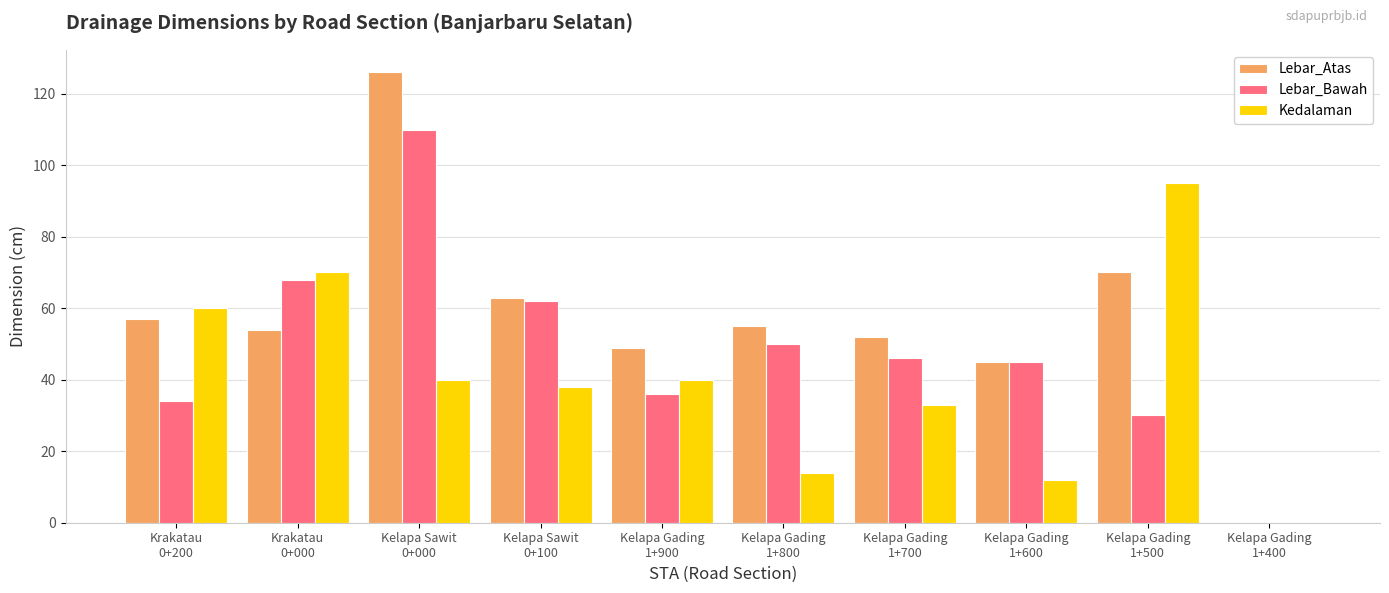

Which series has the widest spread of values?

Lebar_Atas